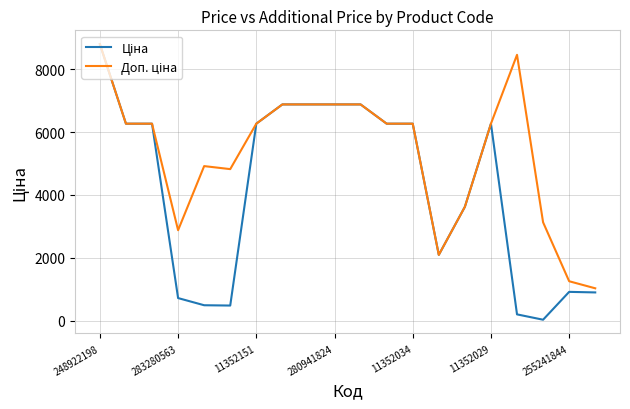

What is the maximum value shown in the chart?

8797.6